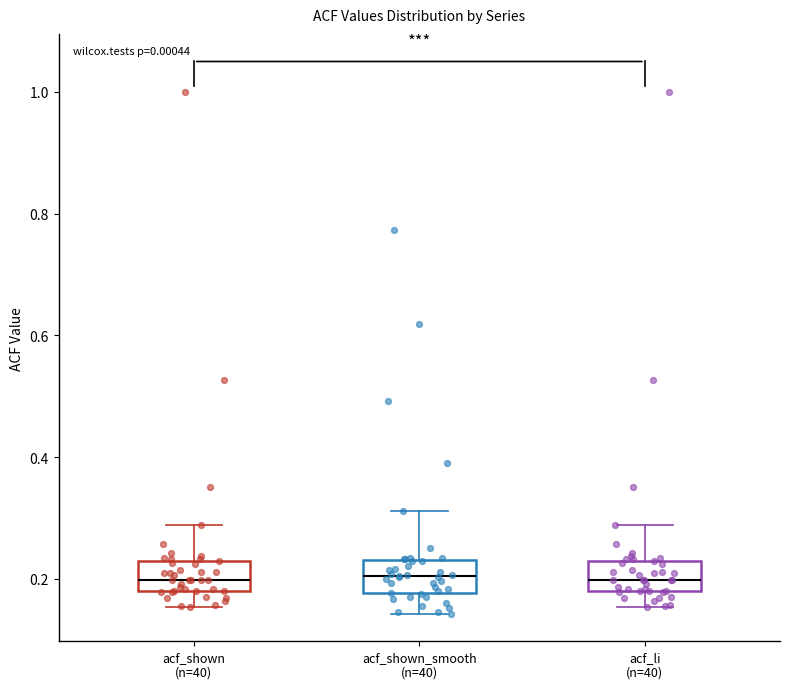

Where does the lower whisker of the box for acf_shown_smooth (n=40) end on the y-axis? The values are not printed on the chart, so give them approximately, as read against the axis.

0.14